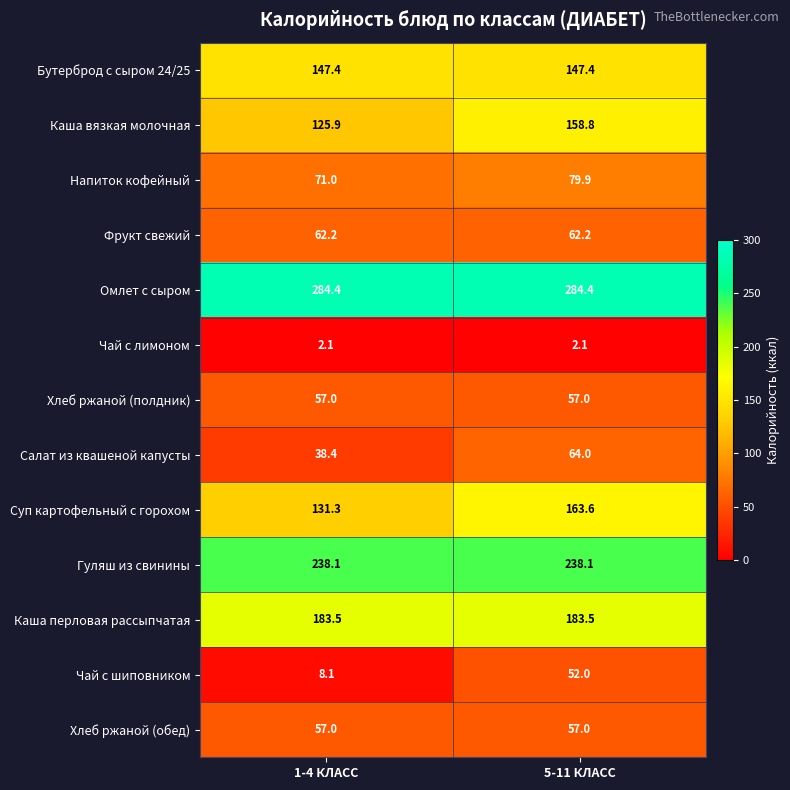

True or false: Омлет с сыром has a value of 374.0 at 1-4 КЛАСС.

False